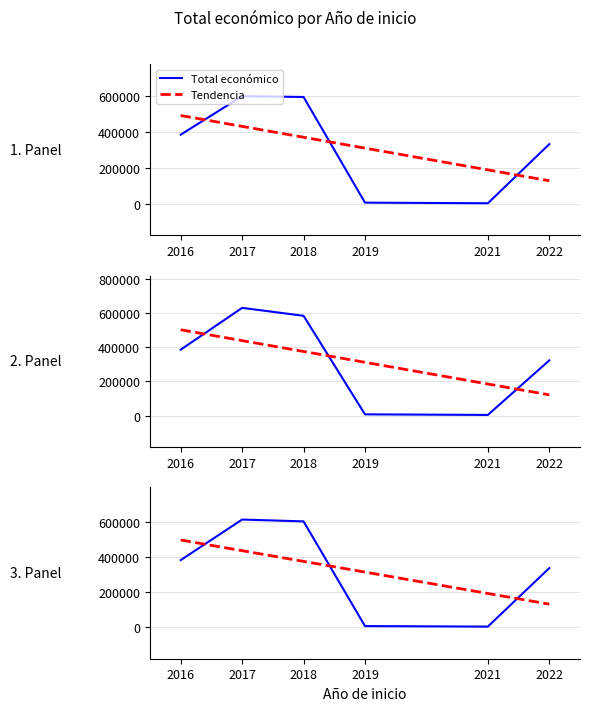

At 2017, list the series in order from smallest to largest.

Tendencia, Total económico